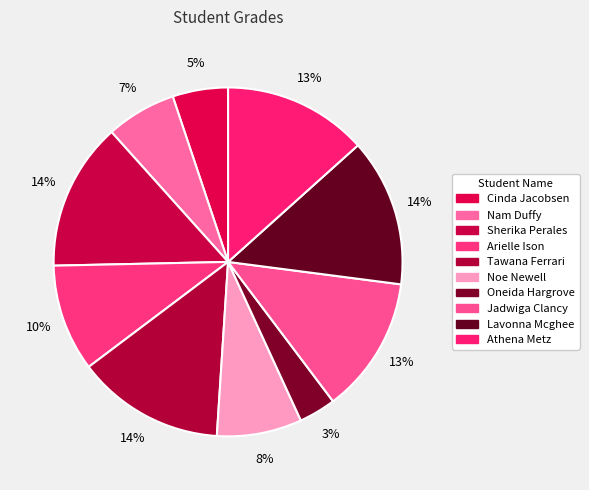

Is it true that Athena Metz is 13% of the pie?

True